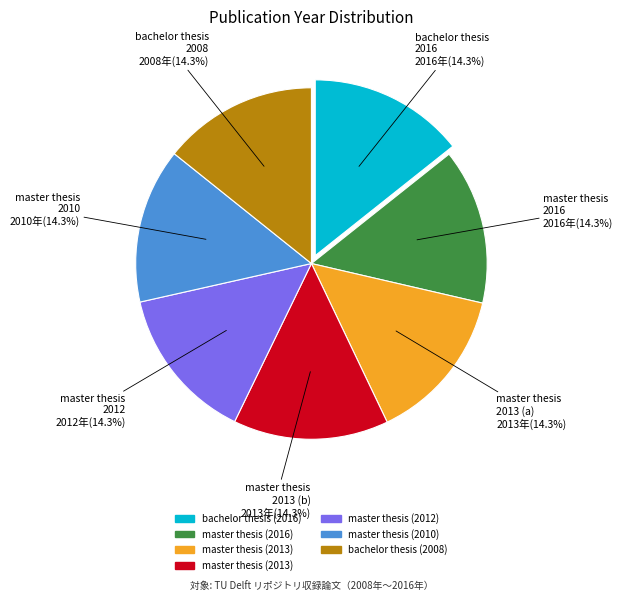

Is there a majority slice in this chart?

No